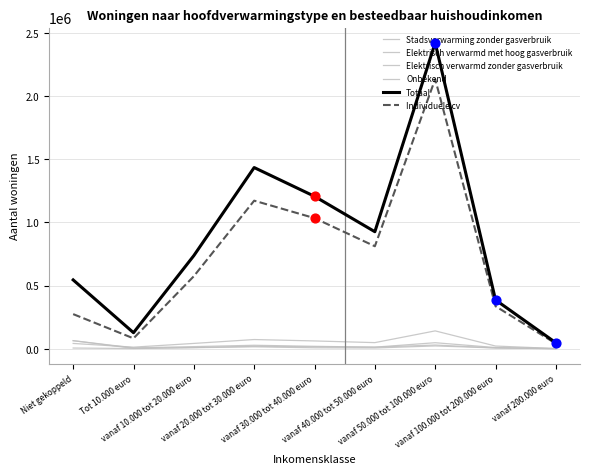

Is this an area chart (filled region under the line)?

No